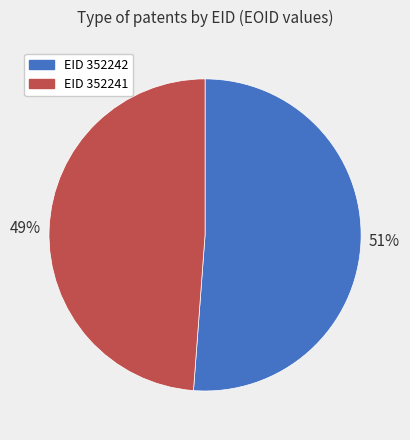

Is there a majority slice in this chart?

Yes